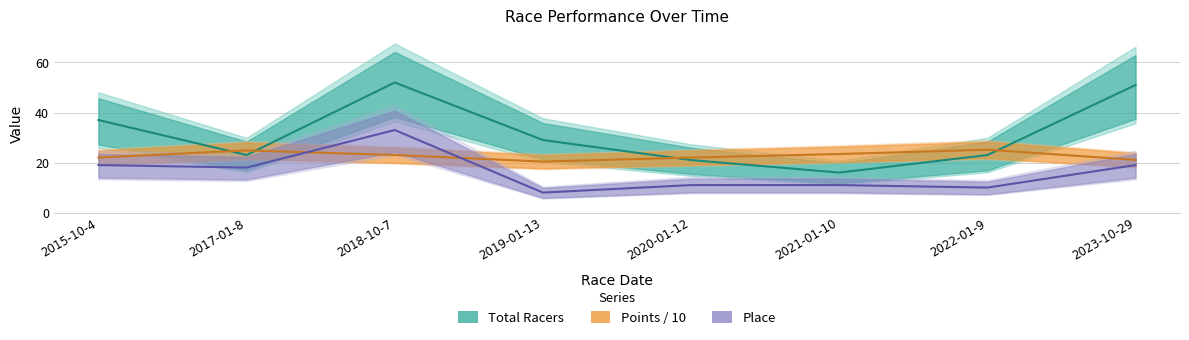

At which label does Total Racers reach its minimum?

2021-01-10